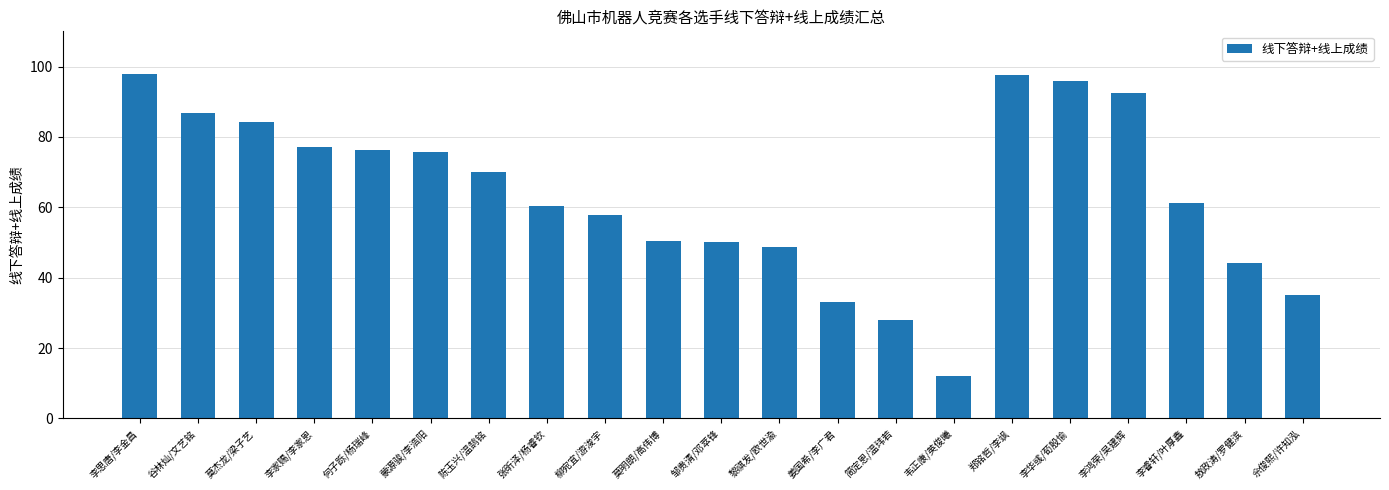

How many data points does each series have?

21